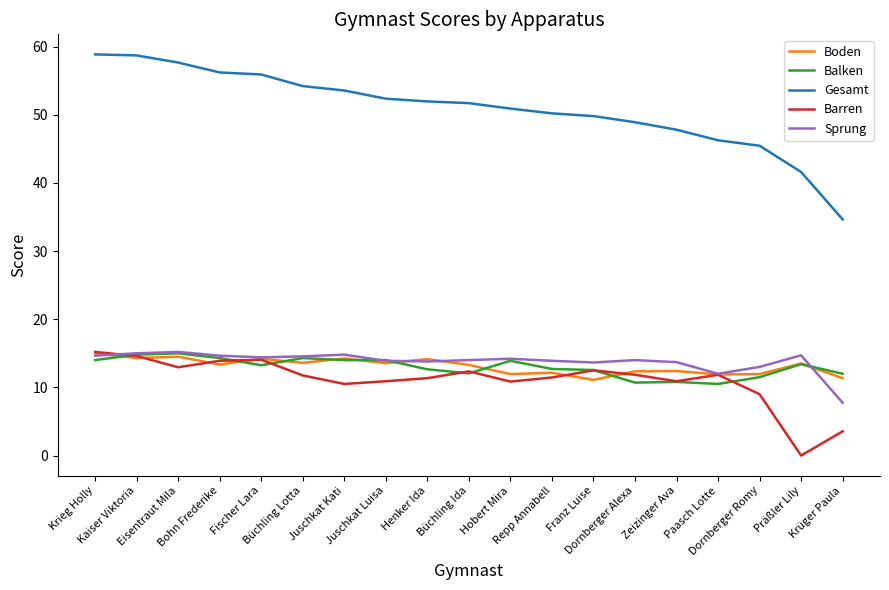

What is the highest value of the Balken series?

15.0